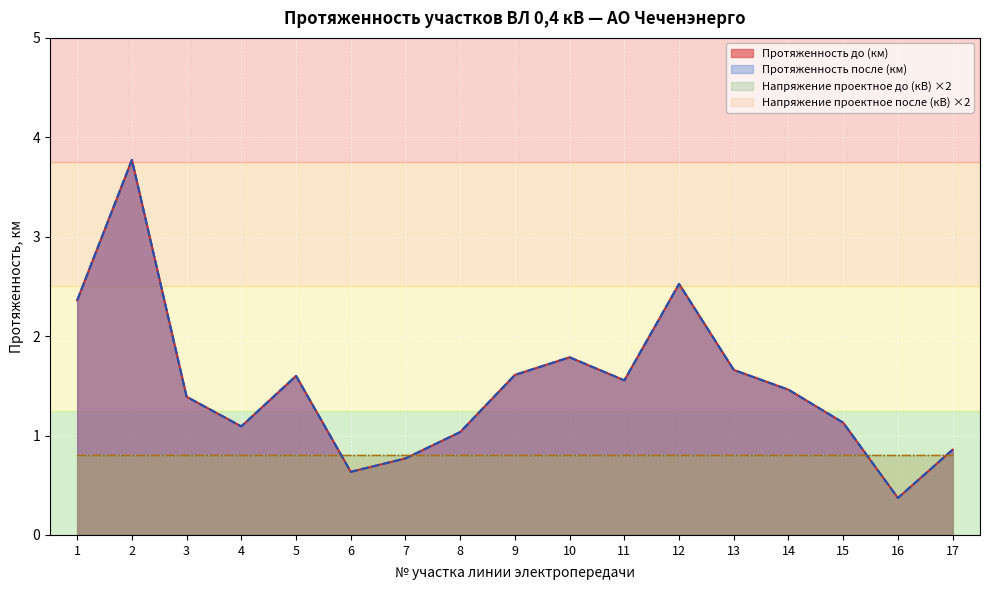

Which label corresponds to the largest value in the chart?

2